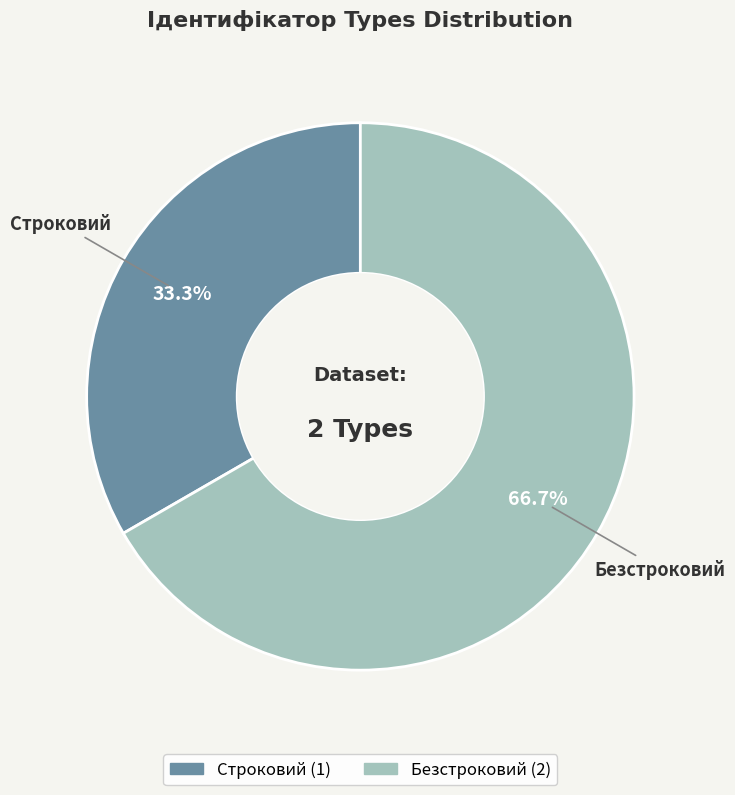

What is the largest slice in the pie chart?

Безстроковий